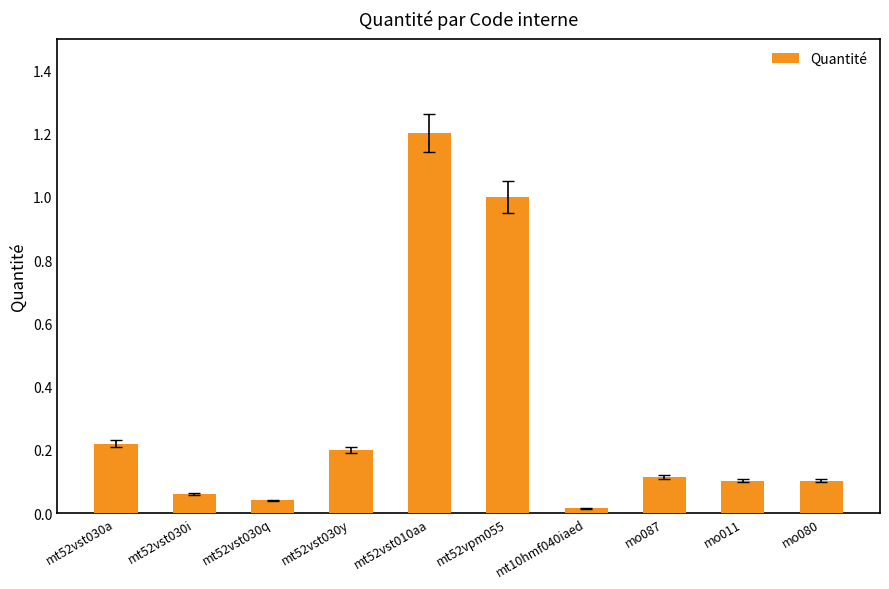

At which label is the value closest to 0?

mt10hmf040iaed